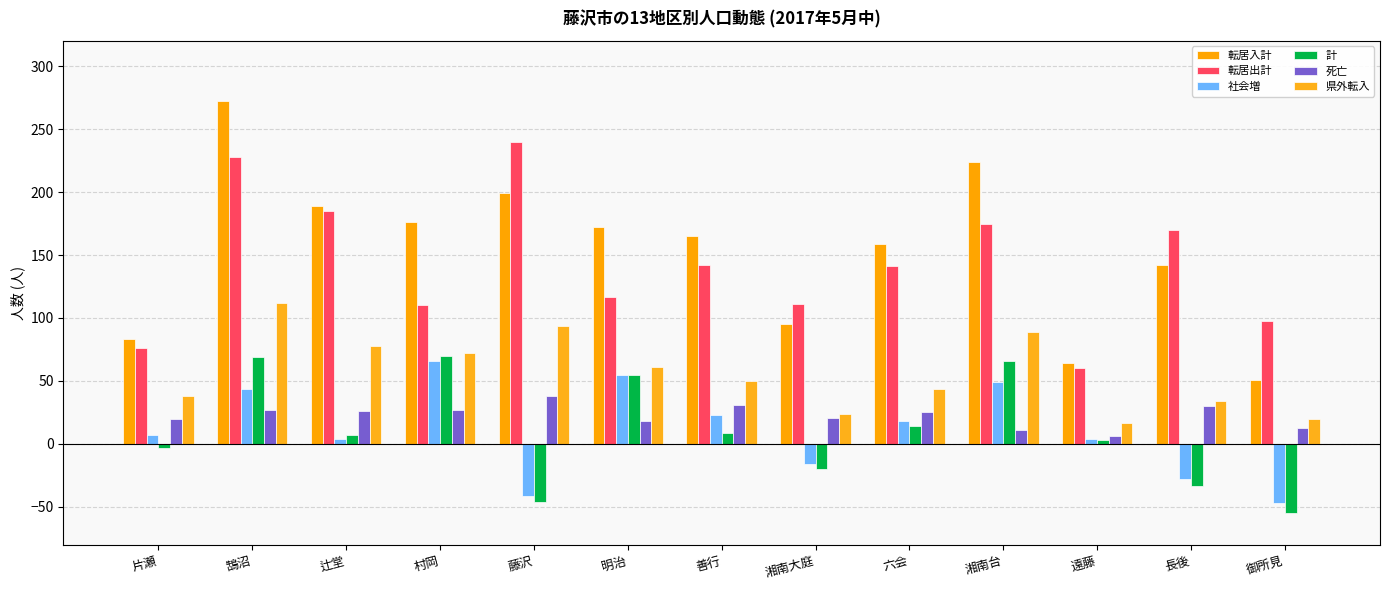

What are all the series names shown in the legend?

転居入計, 転居出計, 社会増, 計, 死亡, 県外転入